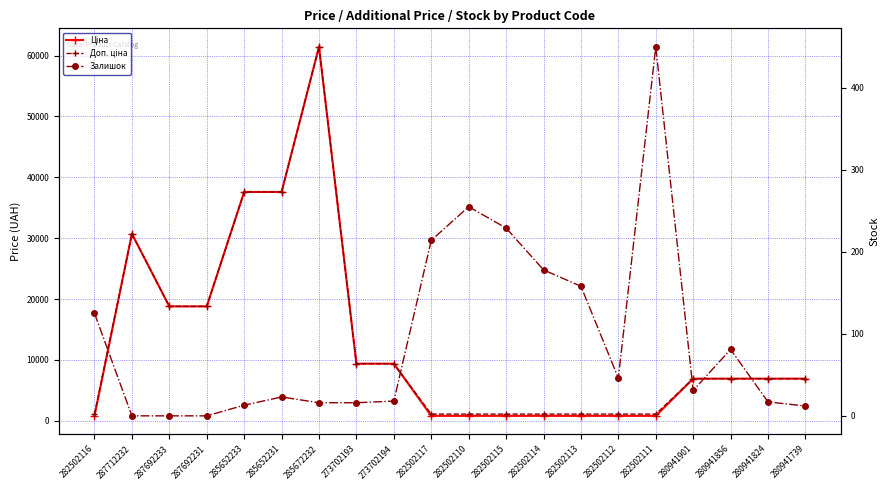

At which label does Залишок reach its peak?

282502111